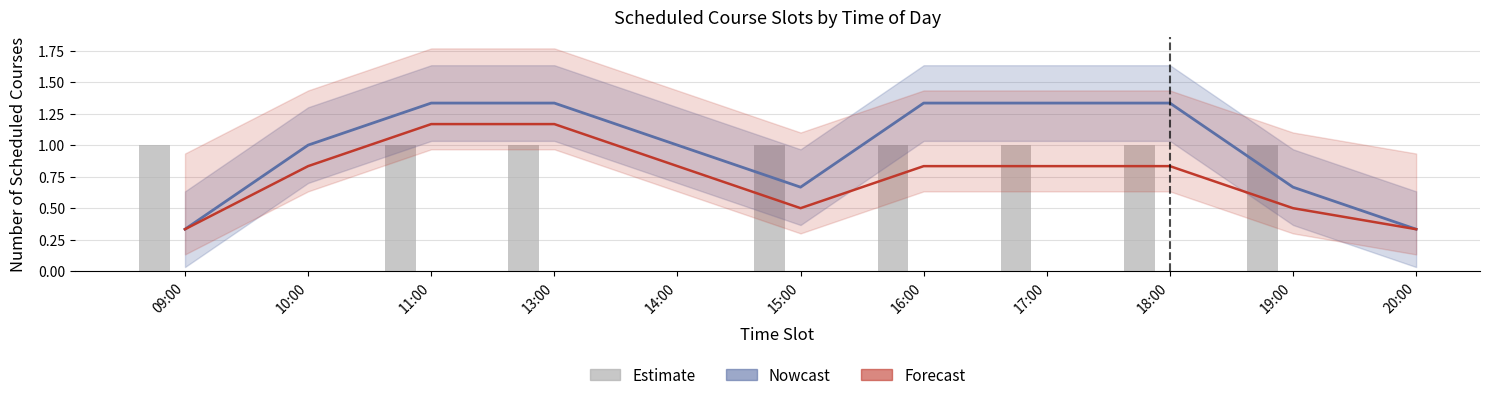

At which category is the sum across all series the highest?

11:00